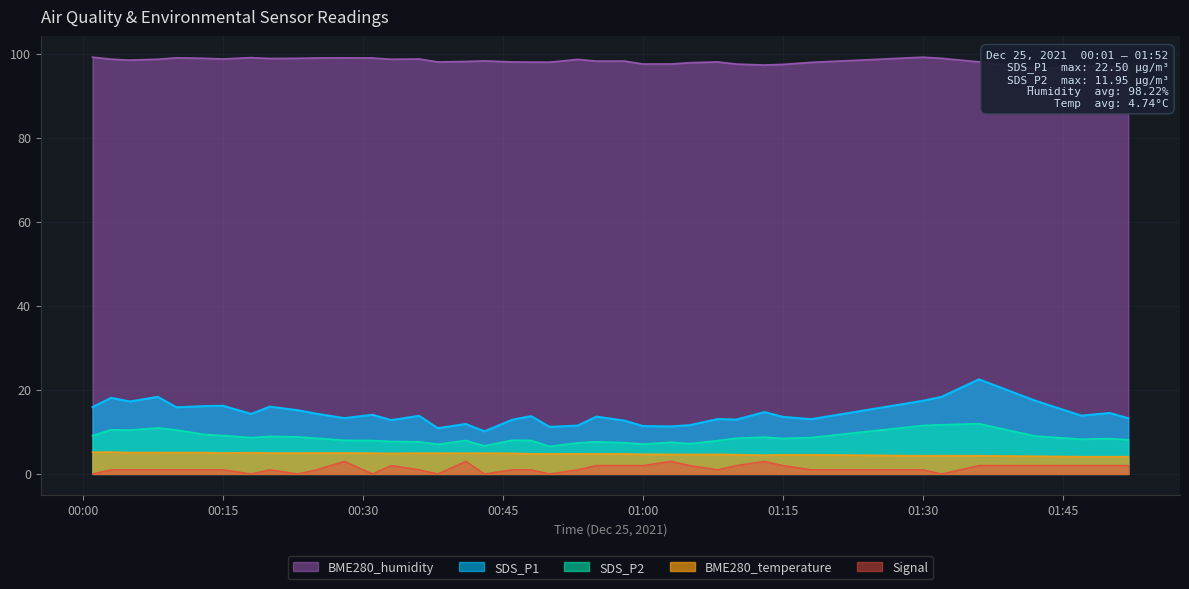

True or false: SDS_P2 and Signal intersect in this chart.

False